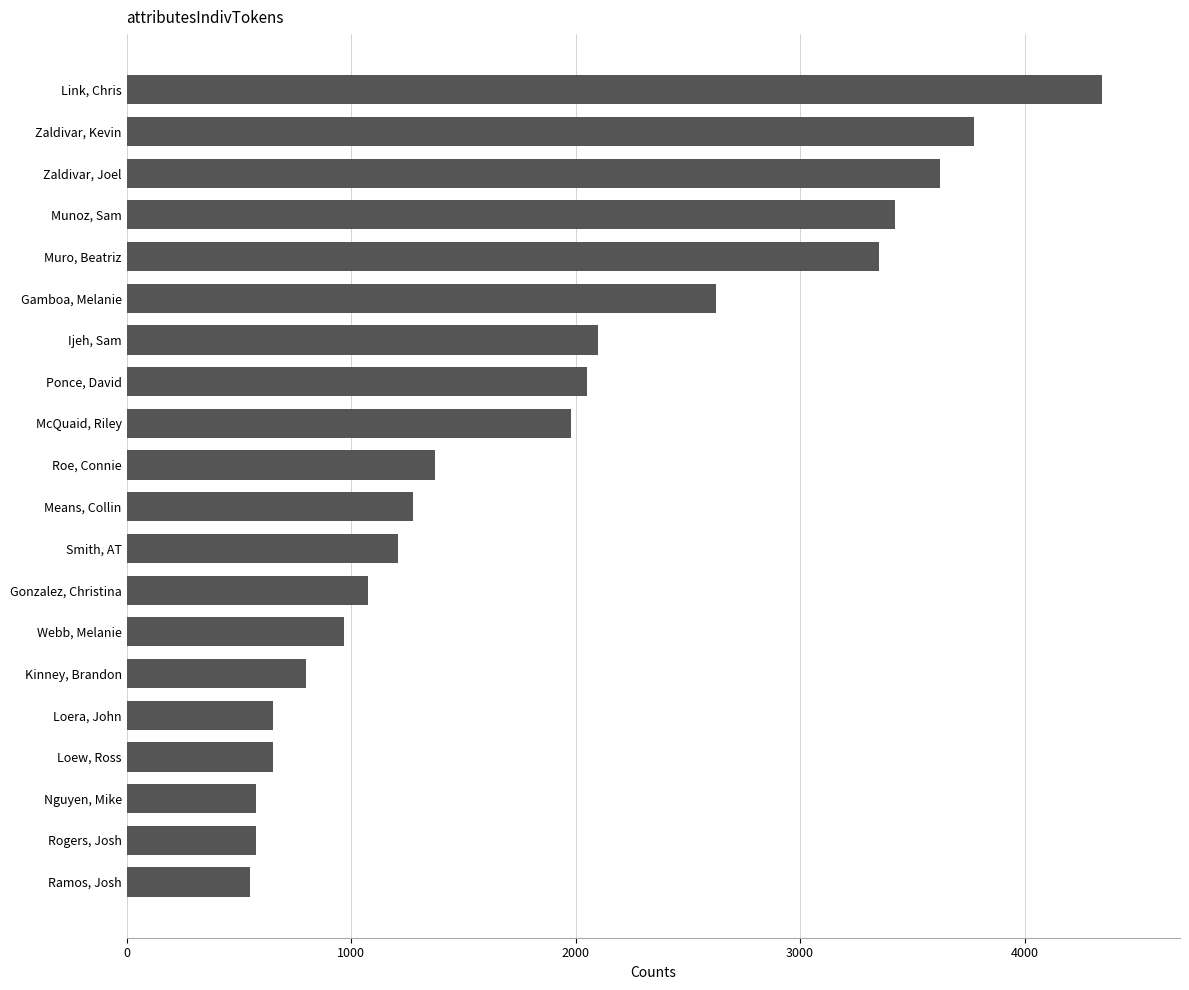

What is the difference between the second highest and minimum values?

3225